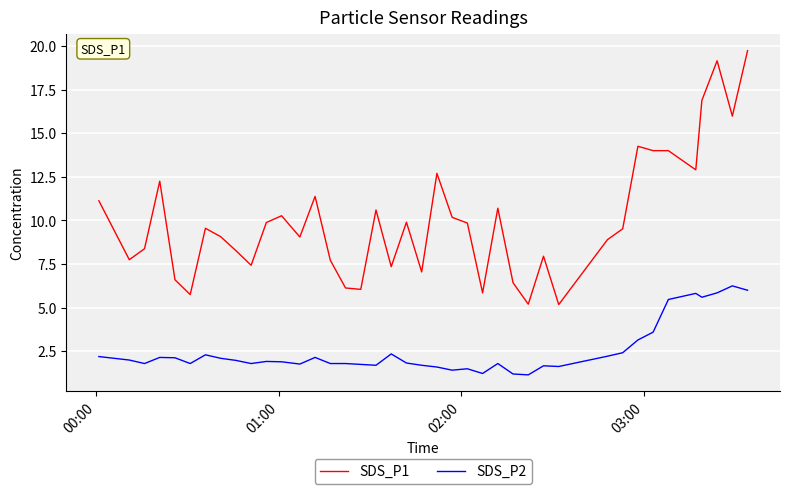

Which series has the largest total across all categories?

SDS_P1